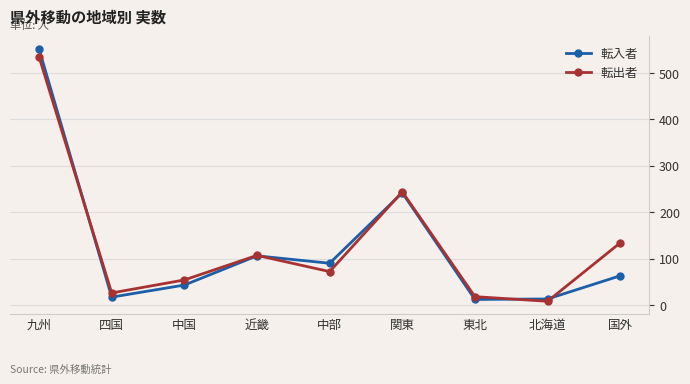

What is the average value of the 転出者 series?

133